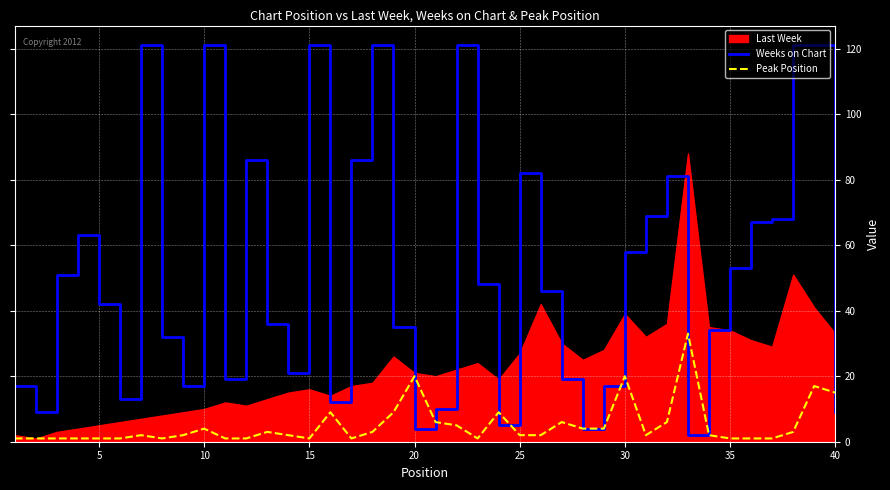

The Weeks on Chart series shows 121 at 15. True or false?

True